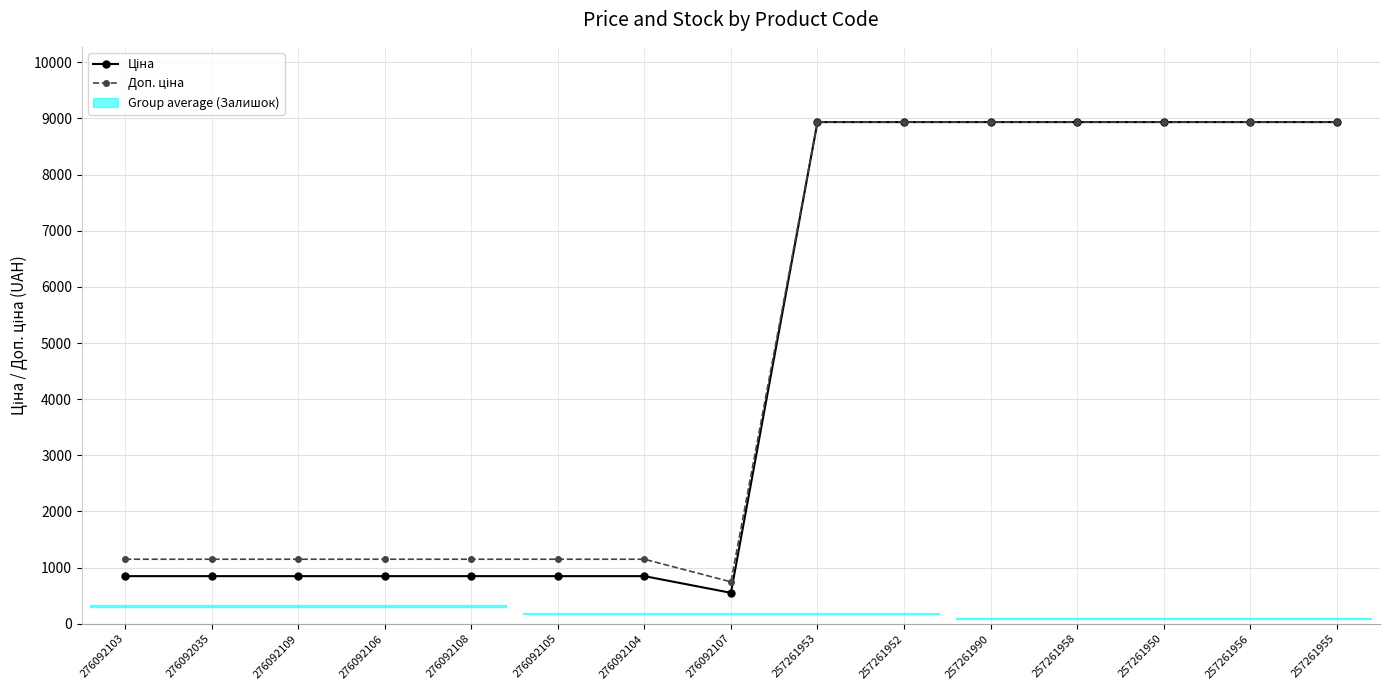

True or false: Доп. ціна has a value of 8934.1 at 257261953.

True